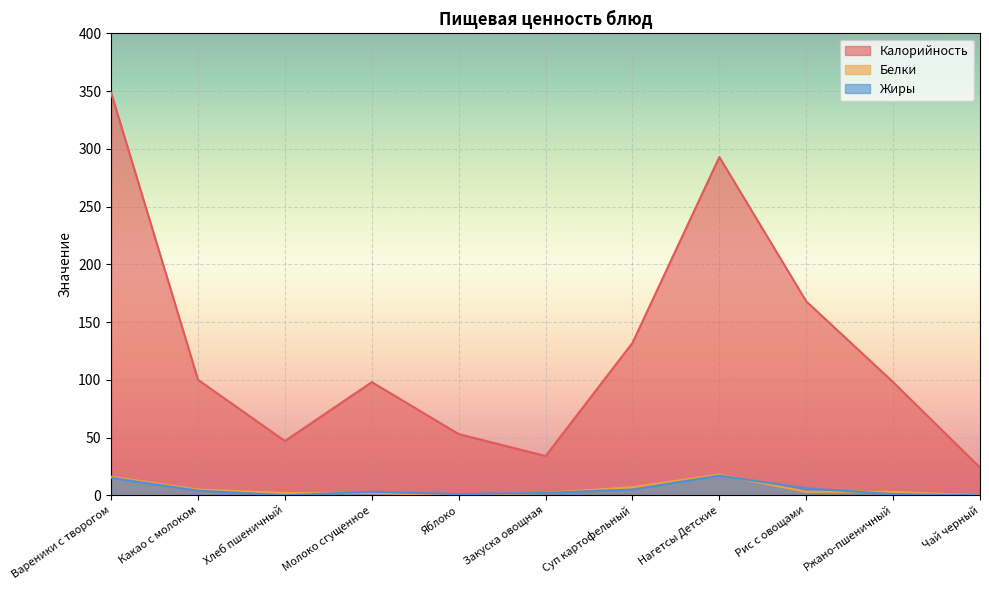

True or false: Калорийность and Белки cross at least once.

False